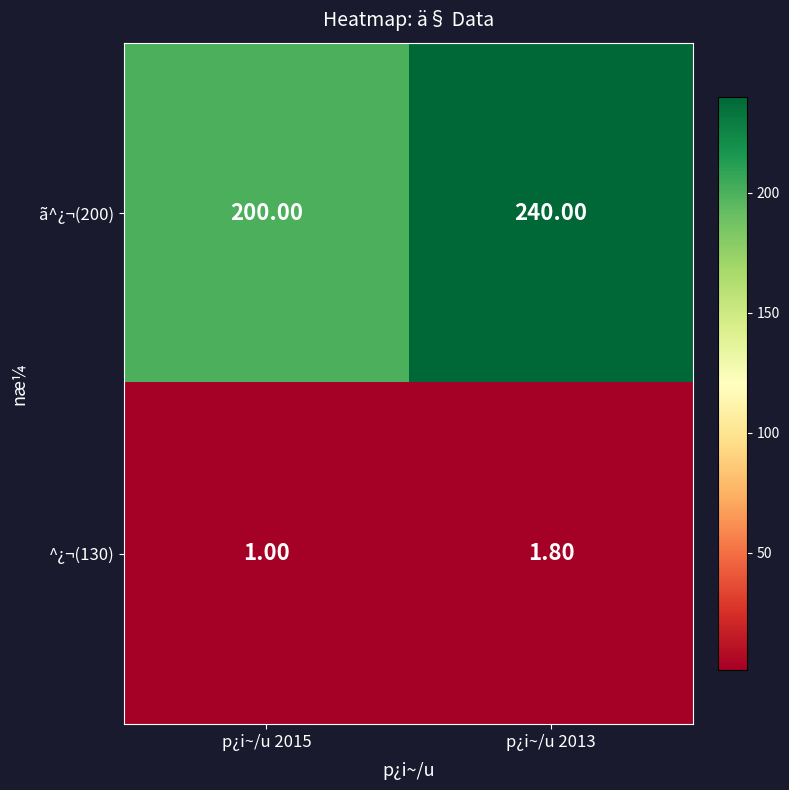

Which series has the widest spread of values?

ã^¿¬(200)